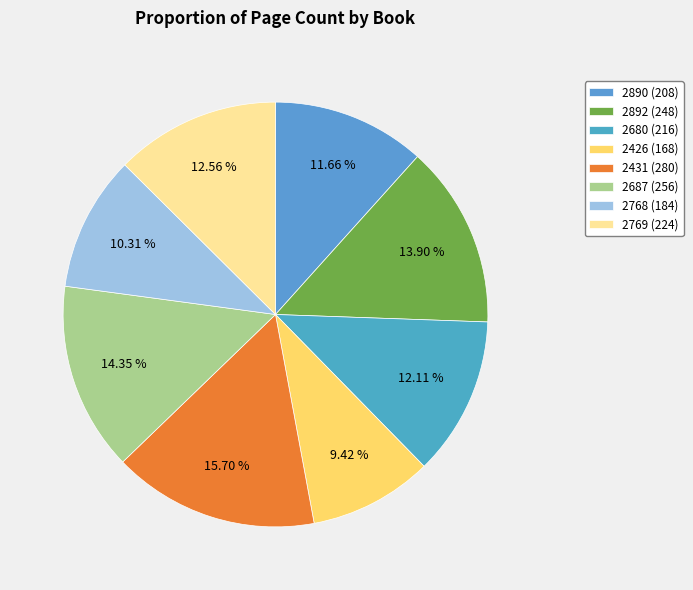

Rank the categories by value from lowest to highest.

Формата на водата (2426), Ароматът на нощта (2768), Гласът на цигулката (2890), Търпението на паяка (2680), Двойният мъртвец (2769), Екскурзия в Тиндари (2892), Крадецът на закуски (2687), Теракотеното куче (2431)